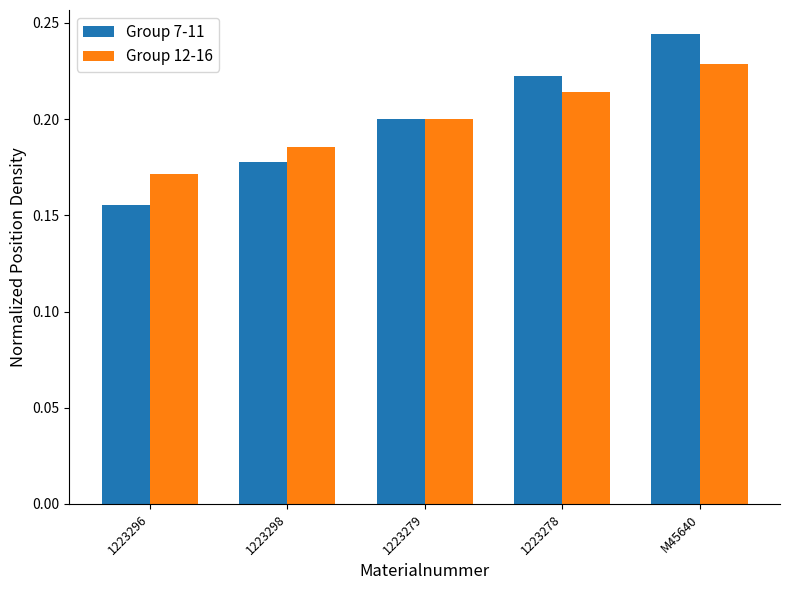

True or false: Group 12-16 has a value of 0.1 at 1223278.

False